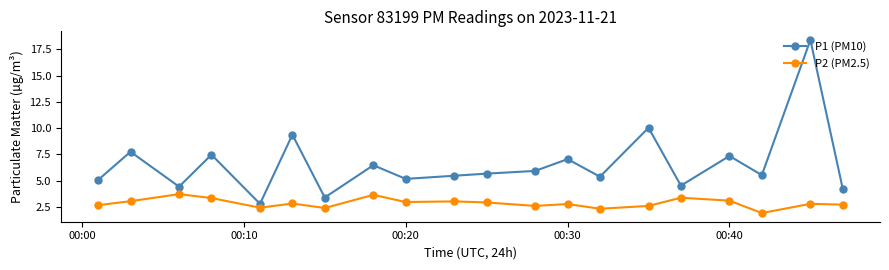

What is the value of the P1 (PM10) point at the 8th from the left?

6.5